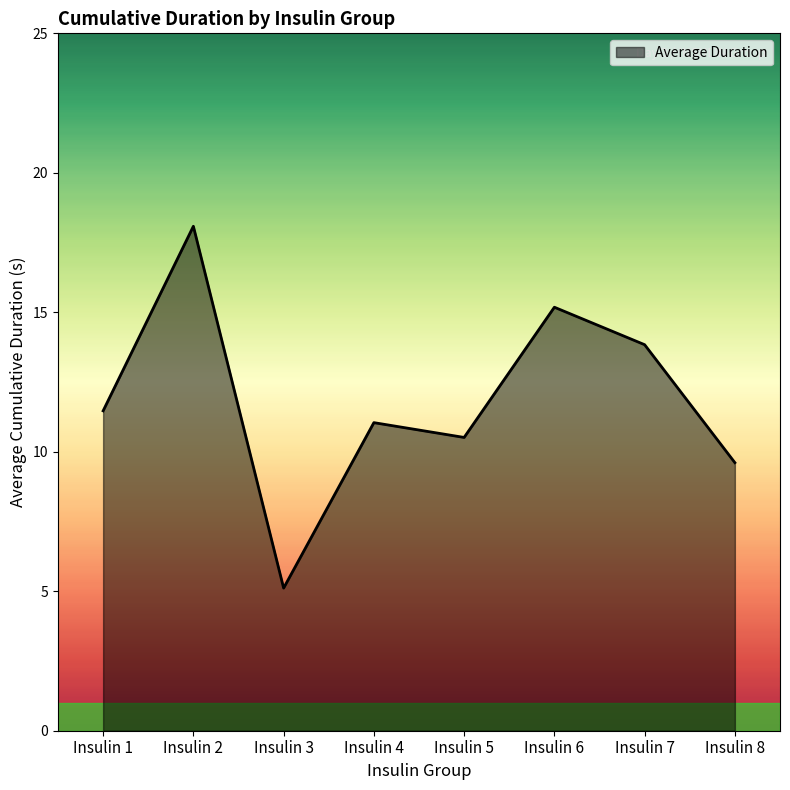

Which label corresponds to the largest value in the chart?

Insulin 2